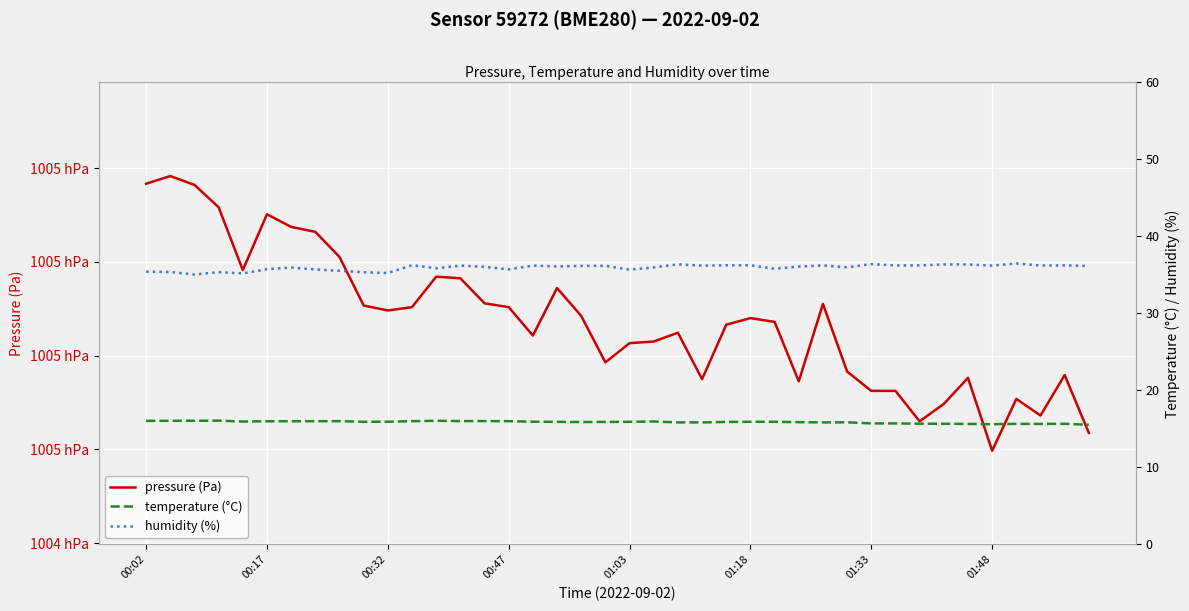

What is the average value of the pressure (Pa) series?

100487.5